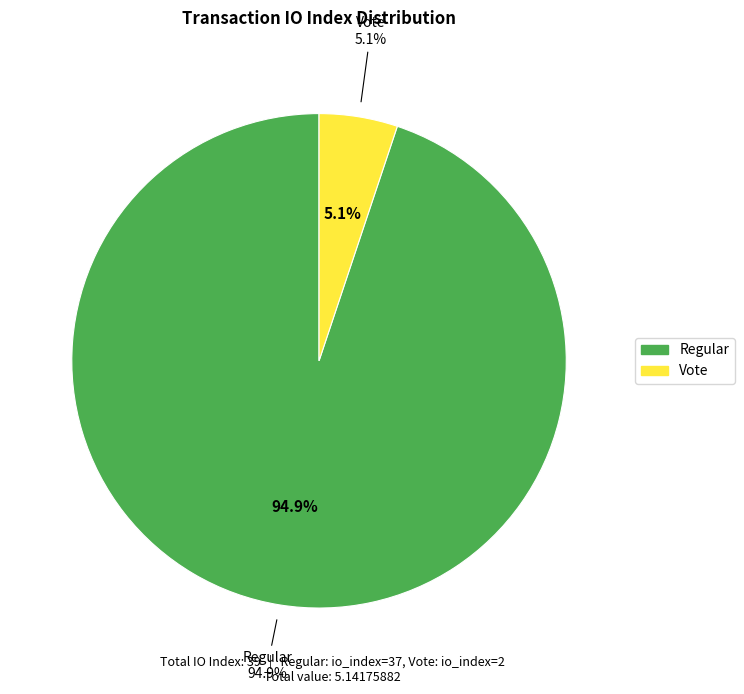

Which category has the smallest portion of the pie?

Vote (io_index=2)